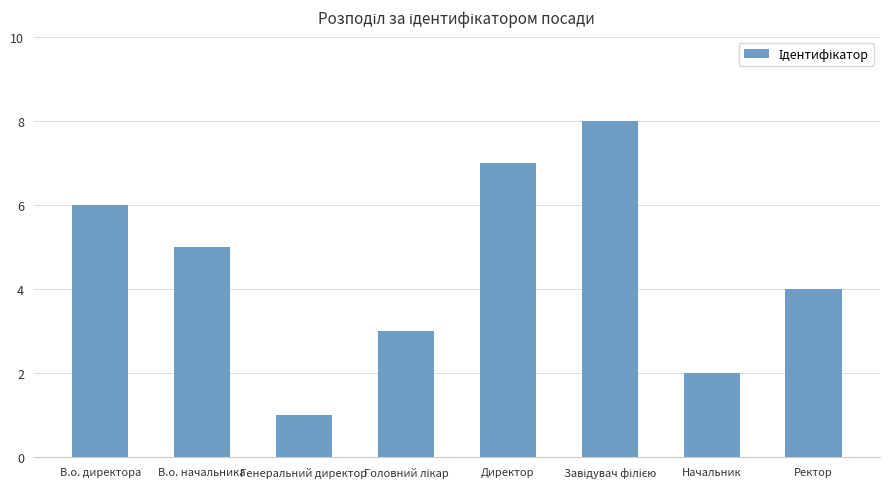

The chart shows a value of 1 at Генеральний директор. True or false?

True